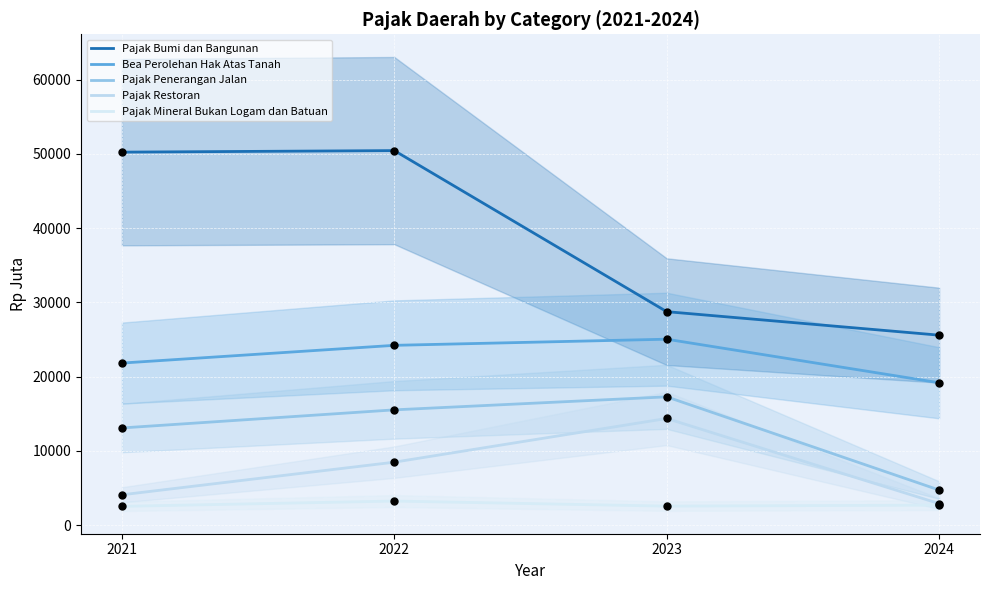

Which series reaches the minimum Y coordinate?

Pajak Mineral Bukan Logam dan Batuan